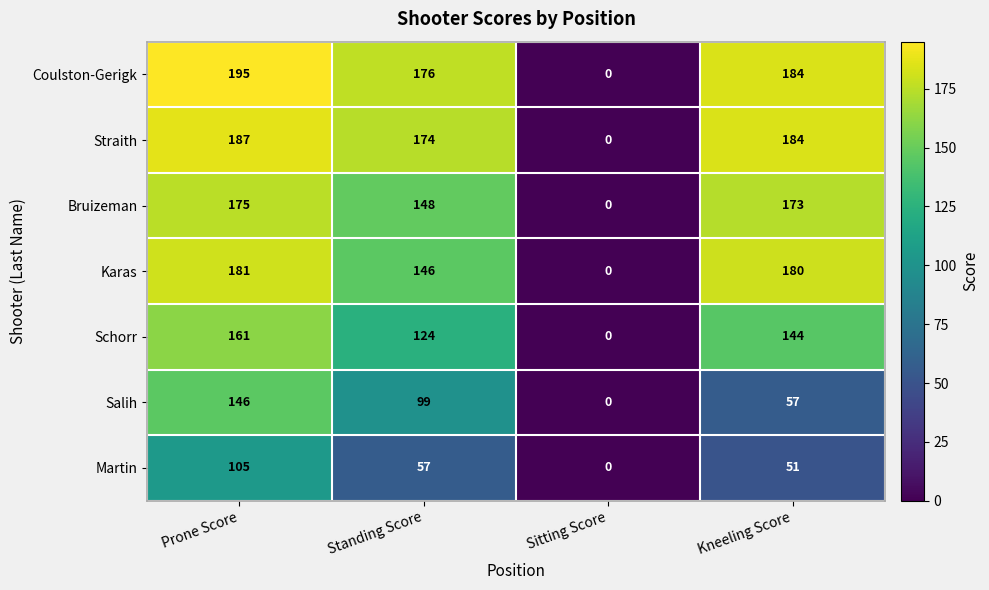

At how many categories does at least one series exceed 87?

3